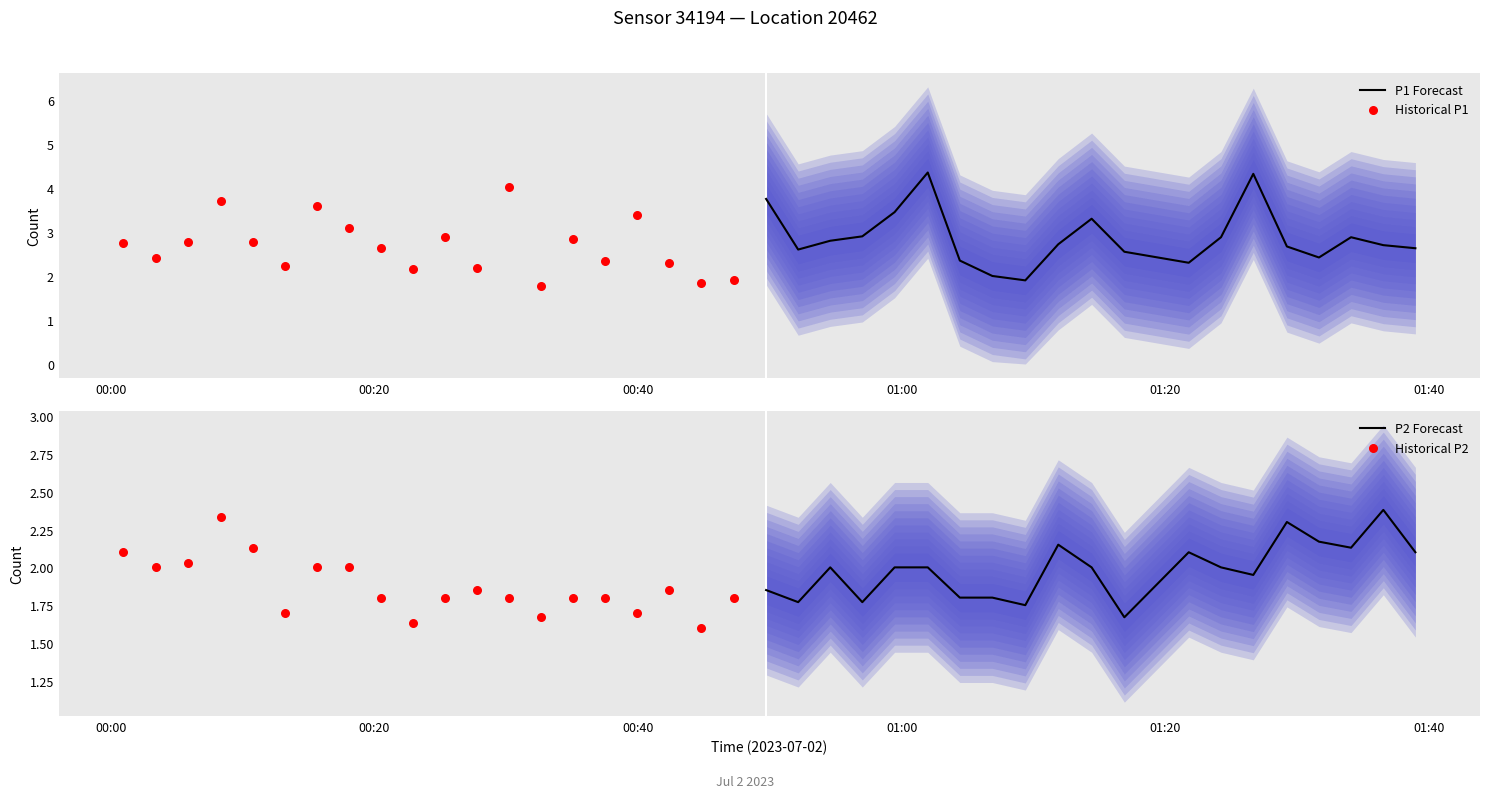

What are all the series names shown in the legend?

P1 Forecast, Historical P1, P2 Forecast, Historical P2